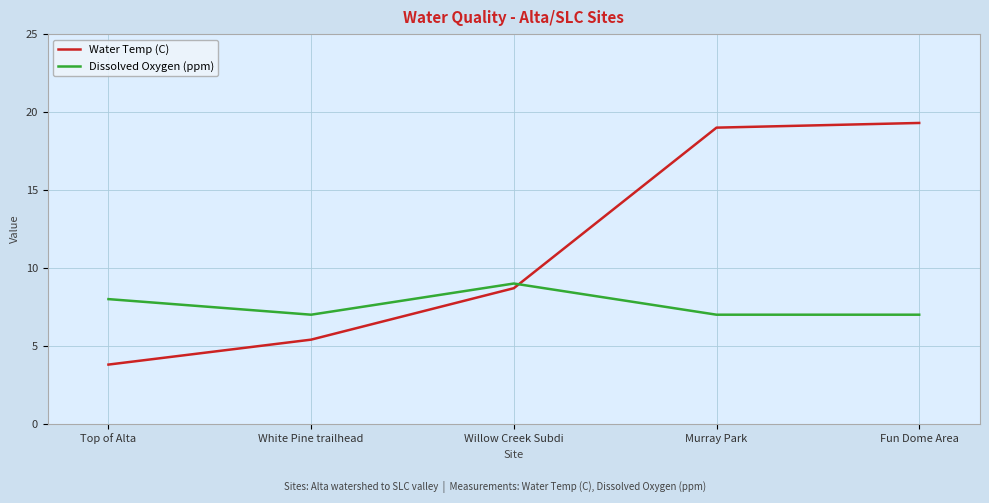

The value of Dissolved Oxygen (ppm) at Fun Dome Area is 4.0. True or false?

False